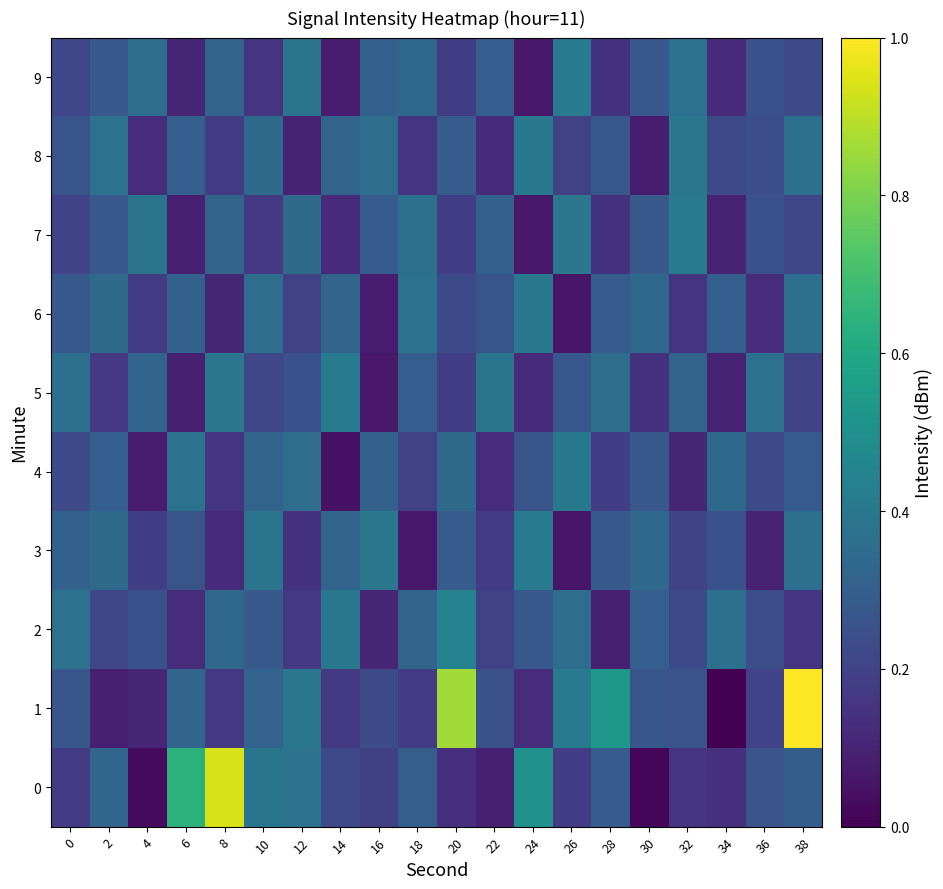

Which has a higher value, 22 or 32?

32